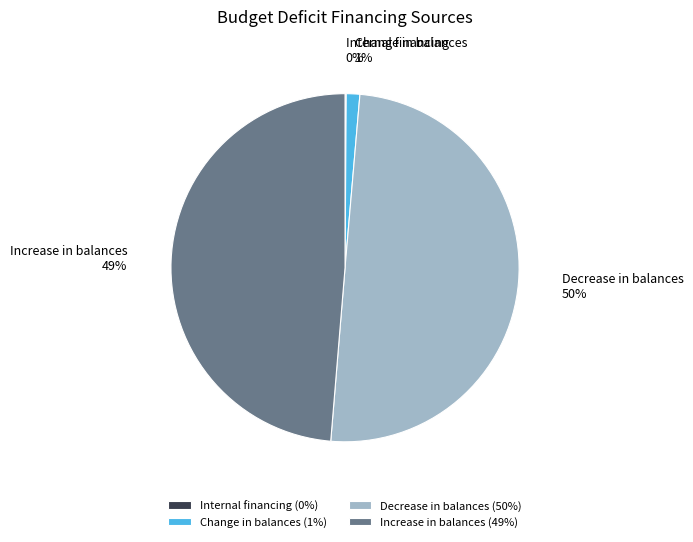

What percentage is the Increase in balances slice, to the nearest percent?

49%